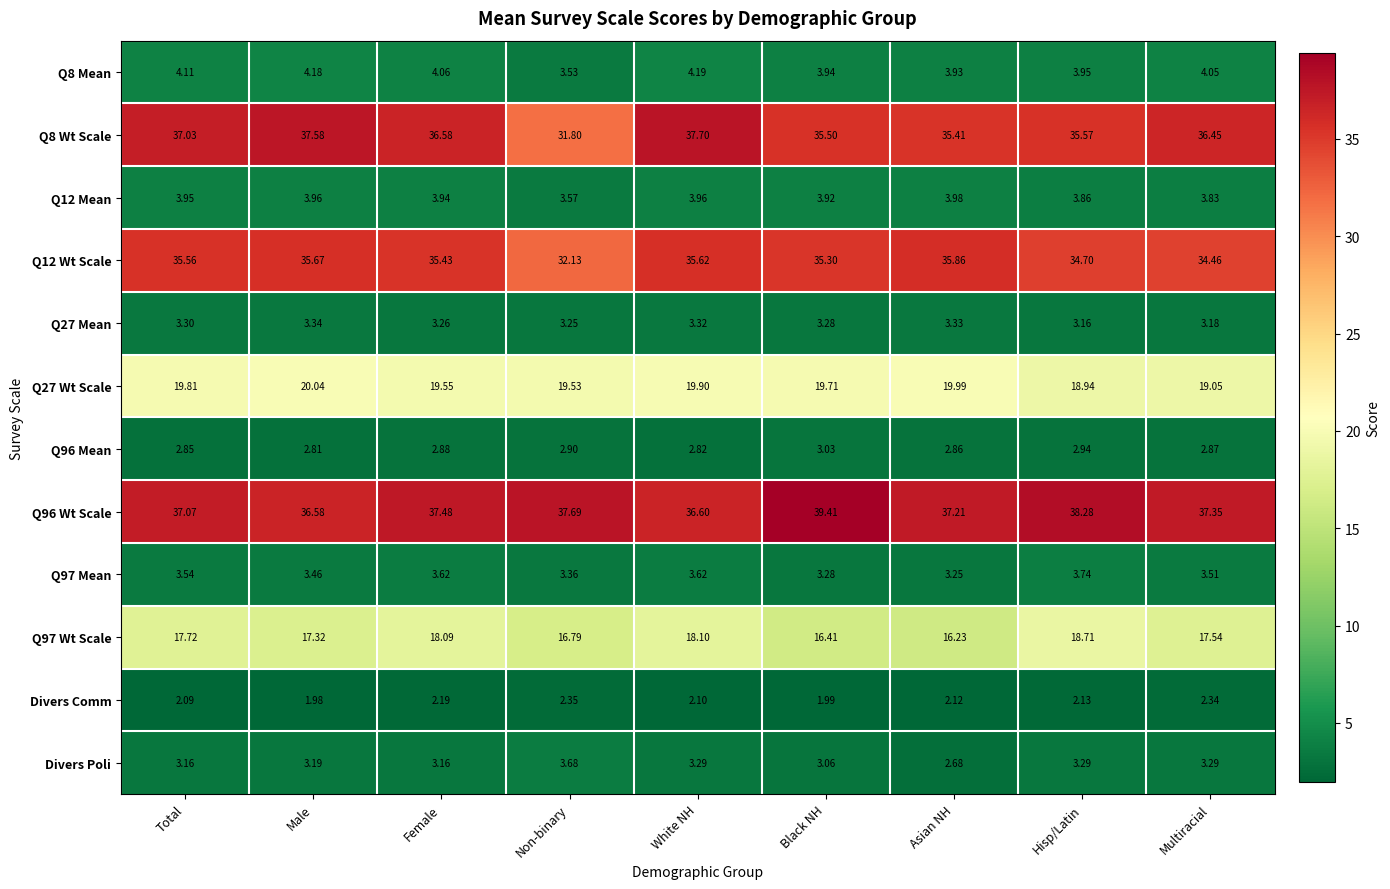

At which label is Q8 Mean closest to 3?

Non-binary